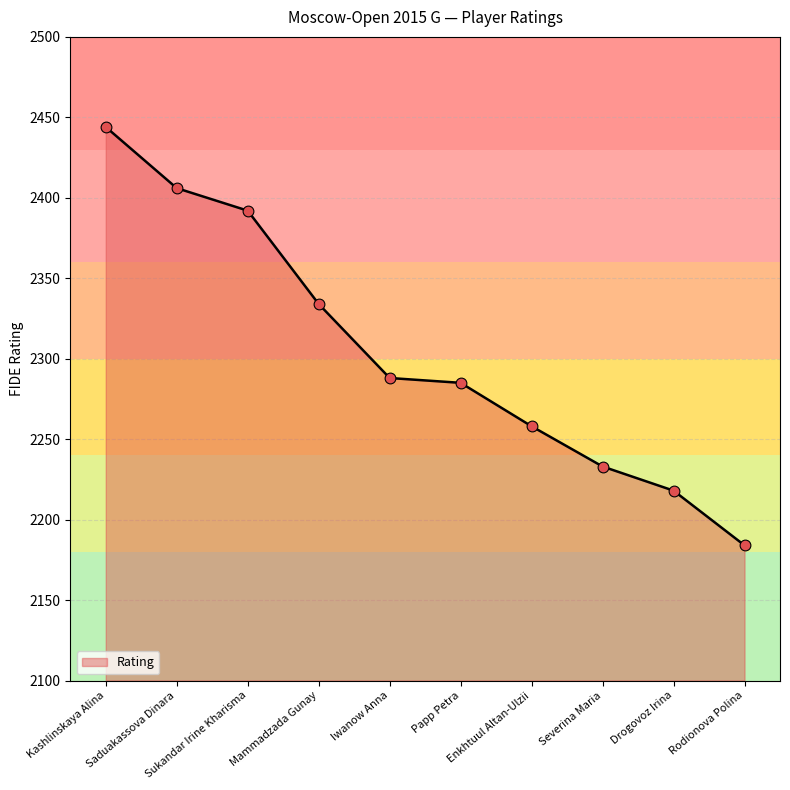

Between Kashlinskaya Alina and Severina Maria, which is larger?

Kashlinskaya Alina